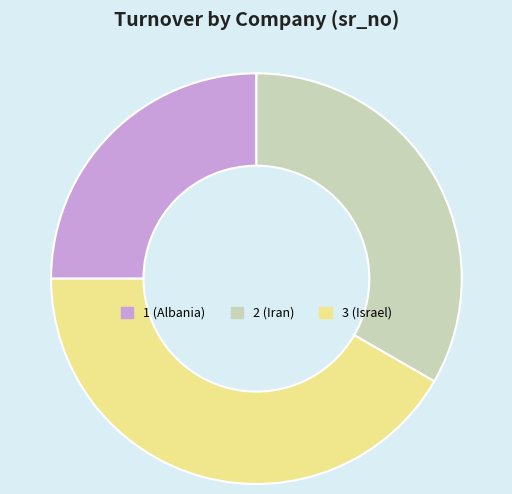

Approximately how many times larger is the value at 2 compared to 1?

1.3